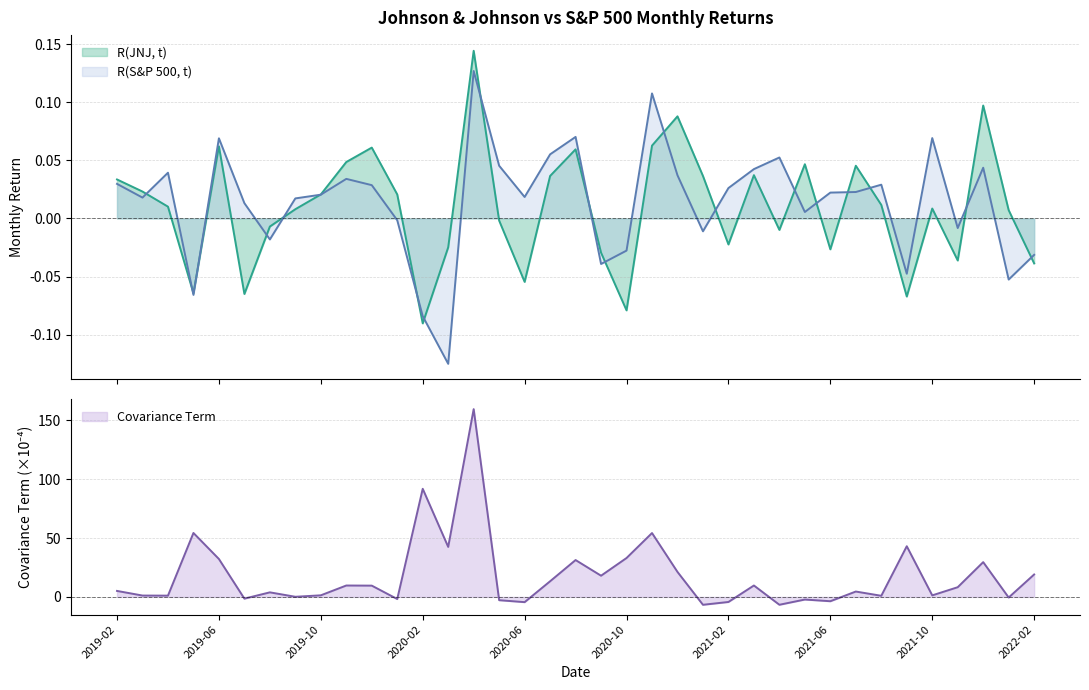

How many lines are shown in the chart?

3